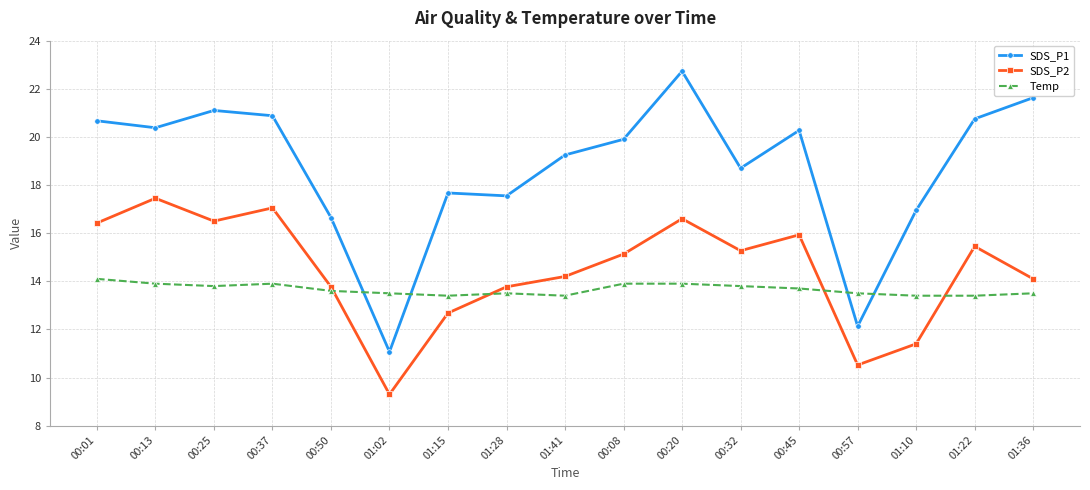

Rank the series by their average value, from lowest to highest.

Temp, SDS_P2, SDS_P1